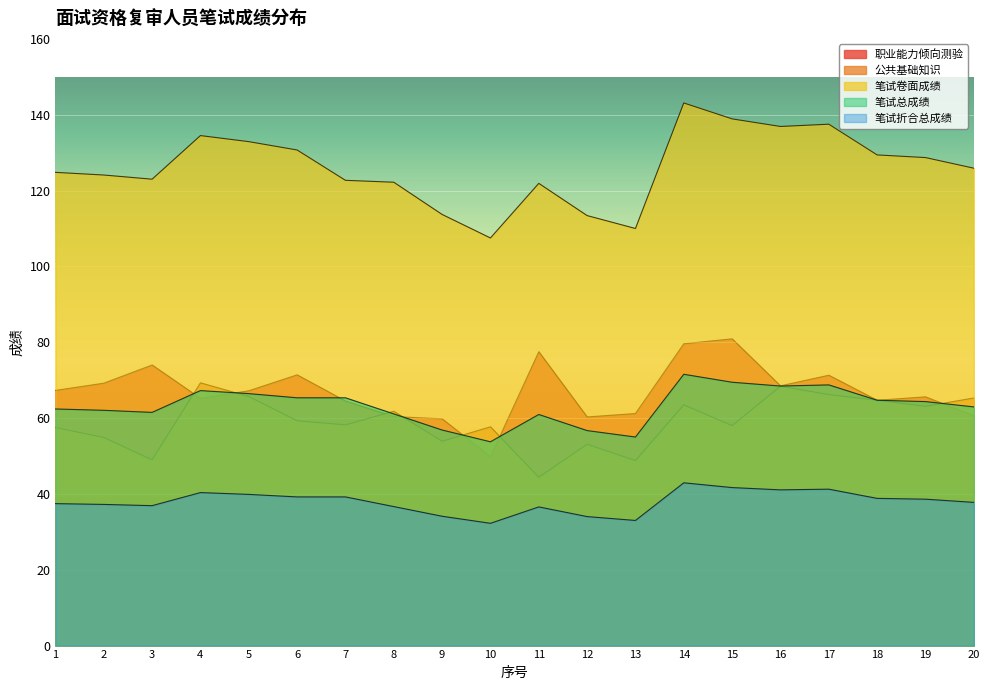

What are all the series names shown in the legend?

职业能力倾向测验, 公共基础知识, 笔试卷面成绩, 笔试总成绩, 笔试折合总成绩